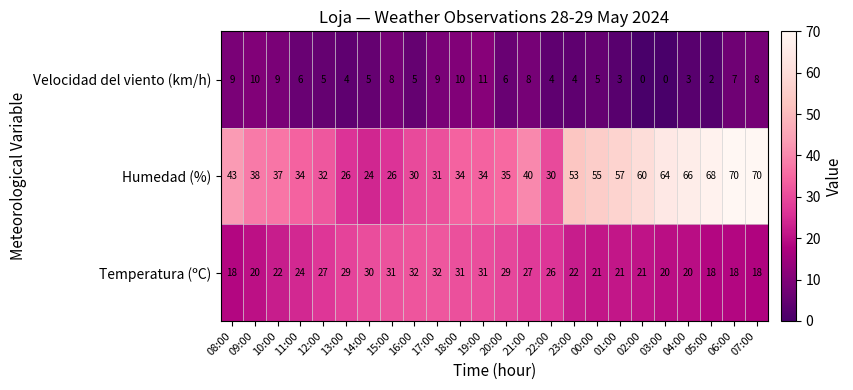

Which series has the largest range (max minus min)?

Humedad (%)